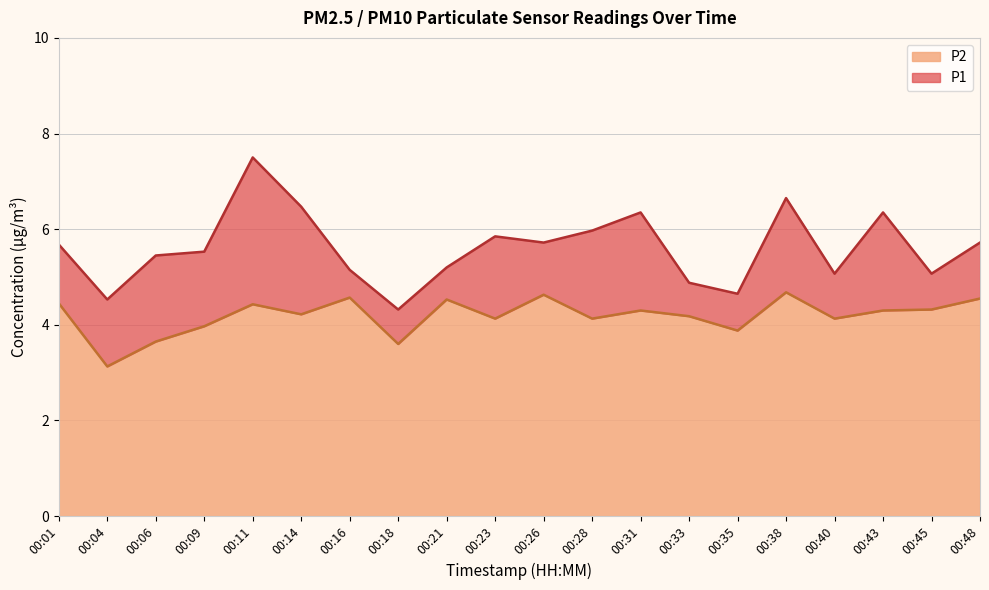

What is the value of the P2 point at the 15th from the left?

3.9